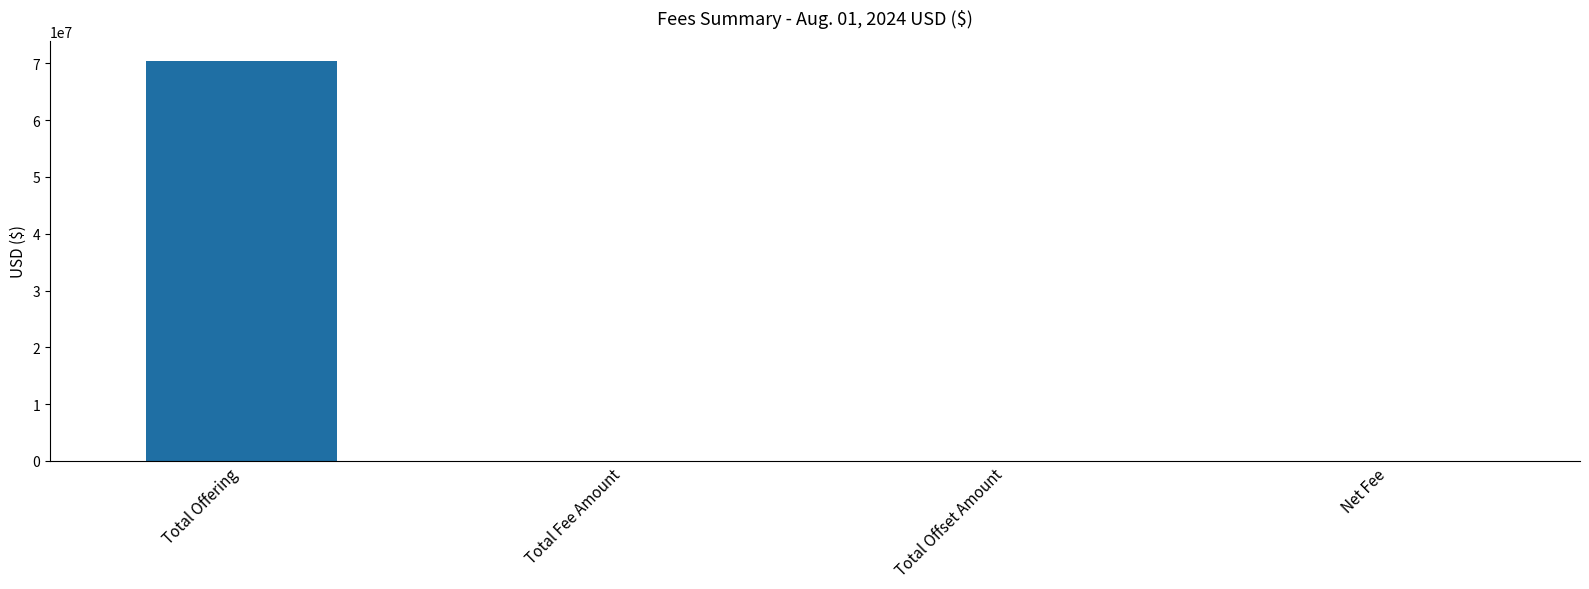

Are the bars horizontal?

No